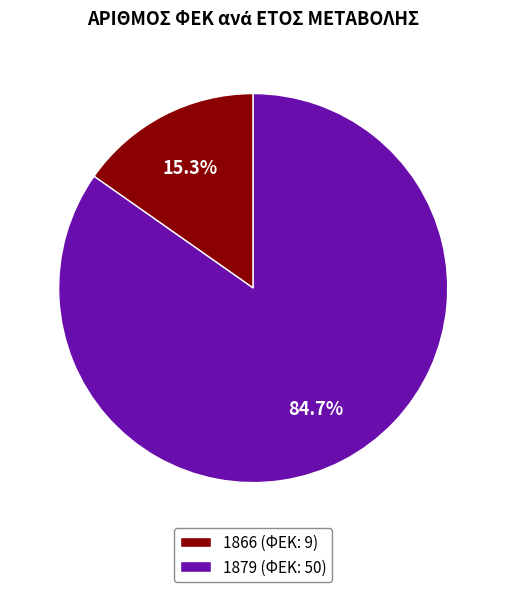

What is the smallest slice in the pie chart?

1866